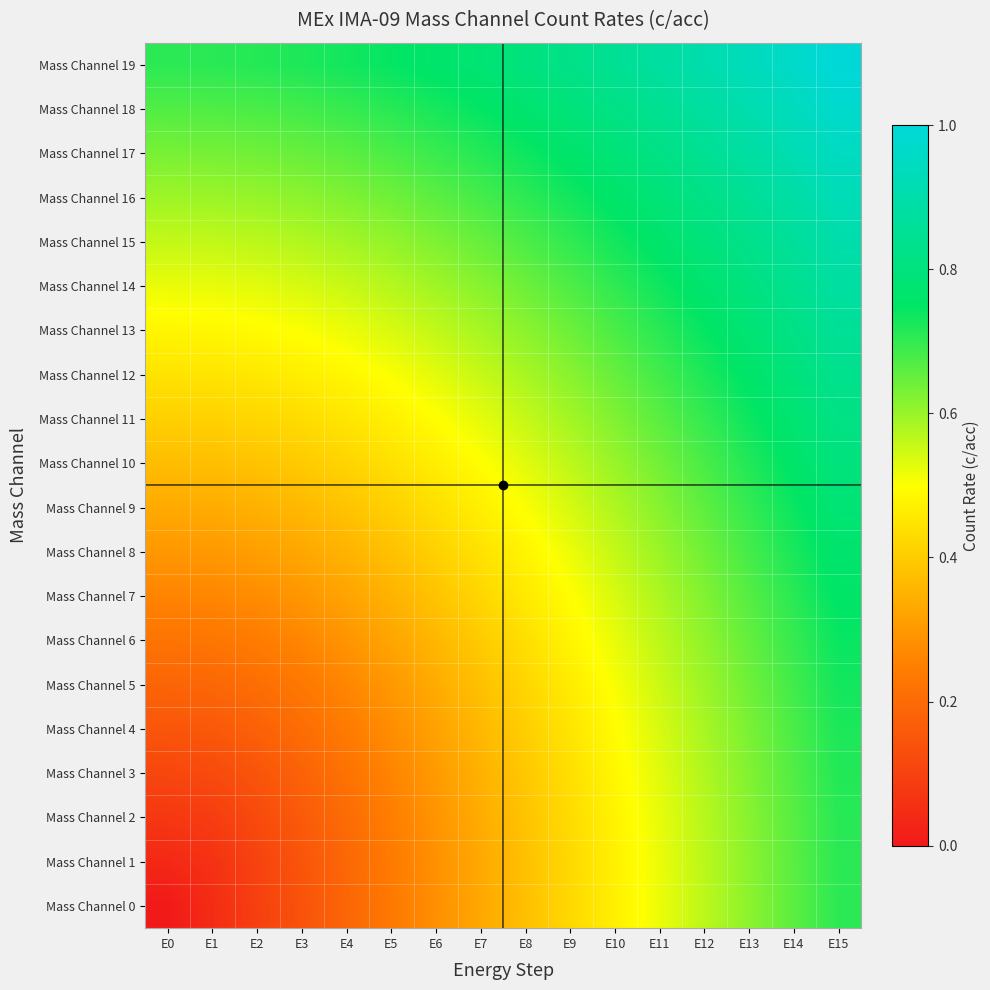

Which has a higher value, E7 or E0?

E7